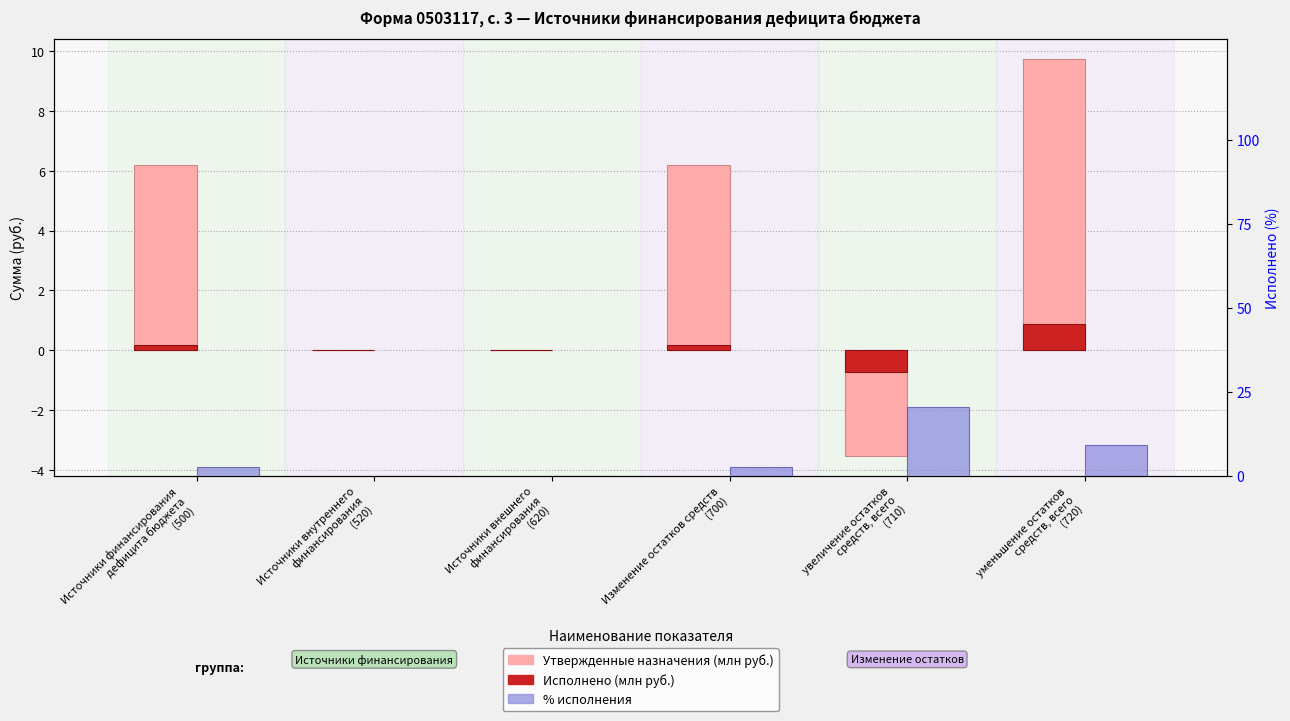

Reading left to right, what are all the values shown in this chart?

Утвержденные назначения (млн руб.): Источники финансирования
дефицита бюджета
(500)=6.2	Источники внутреннего
финансирования
(520)=0.0	Источники внешнего
финансирования
(620)=0.0	Изменение остатков средств
(700)=6.2	увеличение остатков
средств, всего
(710)=-3.5	уменьшение остатков
средств, всего
(720)=9.7
Исполнено (млн руб.): Источники финансирования
дефицита бюджета
(500)=0.2	Источники внутреннего
финансирования
(520)=0.0	Источники внешнего
финансирования
(620)=0.0	Изменение остатков средств
(700)=0.2	увеличение остатков
средств, всего
(710)=-0.7	уменьшение остатков
средств, всего
(720)=0.9
% исполнения: Источники финансирования
дефицита бюджета
(500)=2.7	Источники внутреннего
финансирования
(520)=0.0	Источники внешнего
финансирования
(620)=0.0	Изменение остатков средств
(700)=2.7	увеличение остатков
средств, всего
(710)=20.4	уменьшение остатков
средств, всего
(720)=9.2